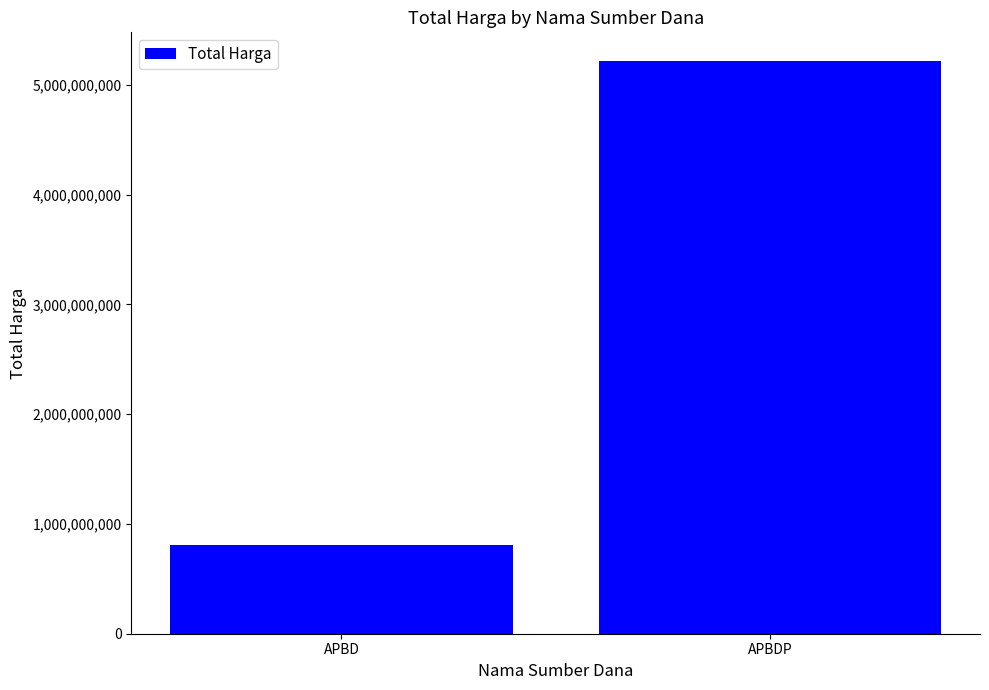

What is the maximum value shown in the chart?

5218235840